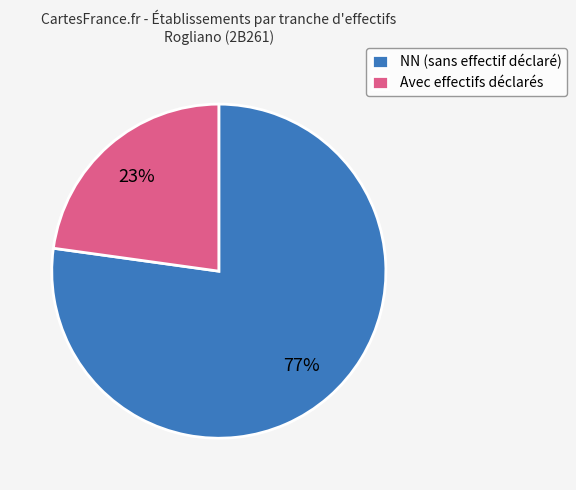

What percentage is the Avec effectifs déclarés slice, to the nearest percent?

23%